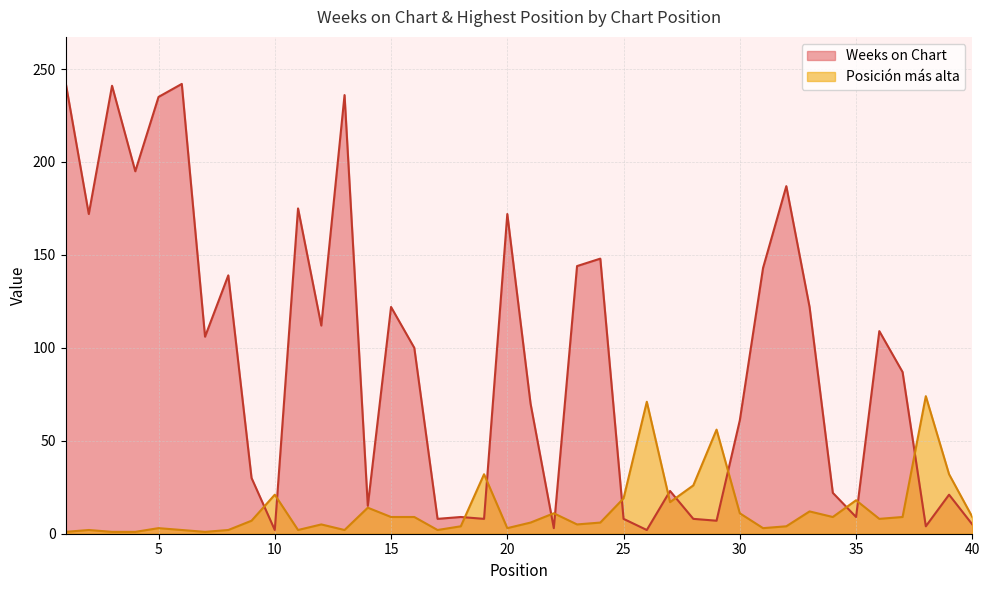

True or false: Posición más alta has a value of 3 at 13.

False